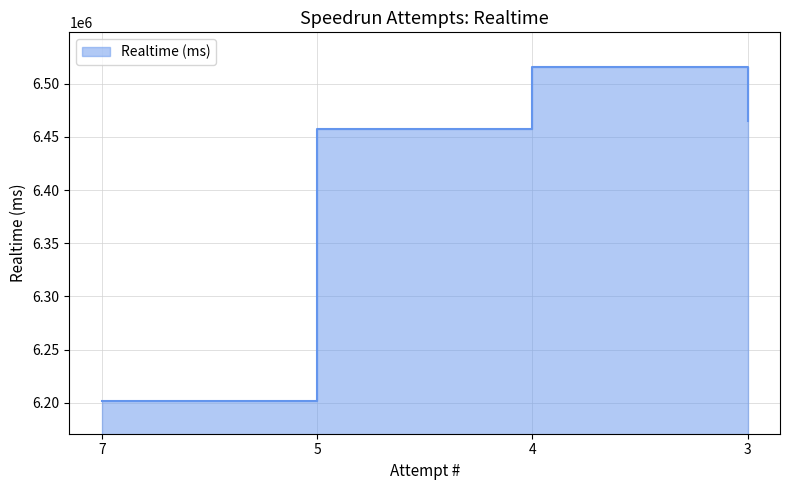

What is the ratio of the value at 7 to the value at 4?

1.0